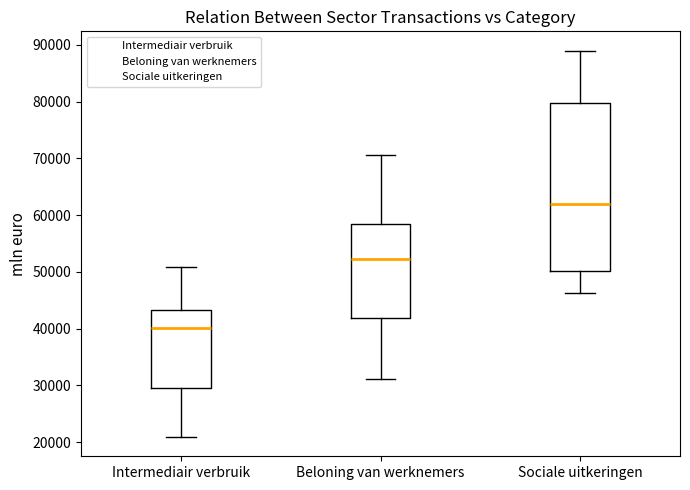

Reading left to right, read every box against the y-axis: the position of its median line, the range the box covers, and the ends of its whiskers. The values are not printed on the chart, so give them approximately, as read against the axis.

Intermediair verbruik: median 40000, box 30000 to 43000, whiskers 21000 to 51000
Beloning van werknemers: median 52000, box 42000 to 58000, whiskers 31000 to 71000
Sociale uitkeringen: median 62000, box 50000 to 80000, whiskers 46000 to 89000